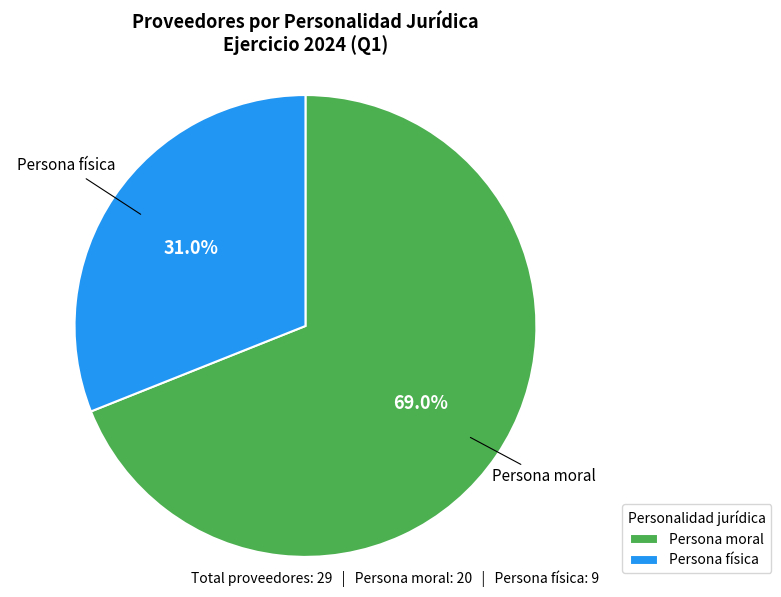

Rank the categories by value from highest to lowest.

Persona moral, Persona física